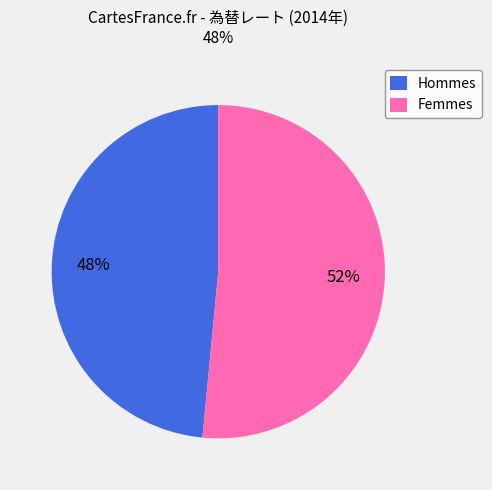

Between Femmes and Hommes, which is larger?

Femmes